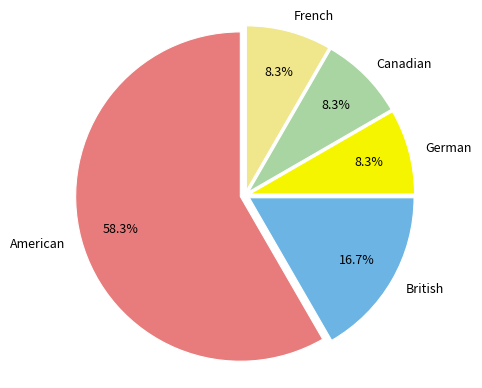

To the nearest percent, what portion does British represent?

17%